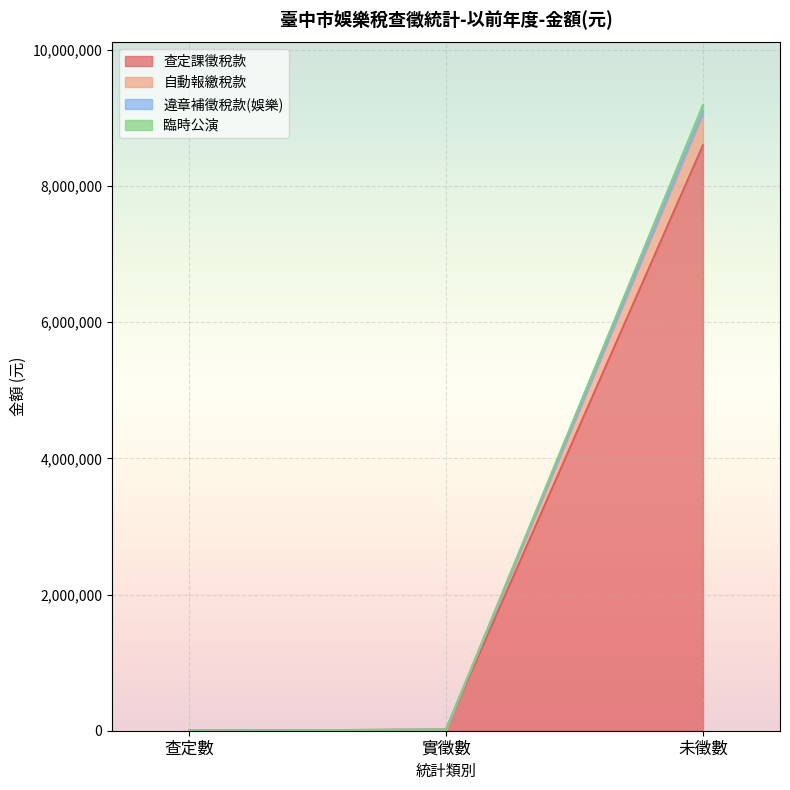

True or false: 臨時公演 and 自動報繳稅款 cross at least once.

False